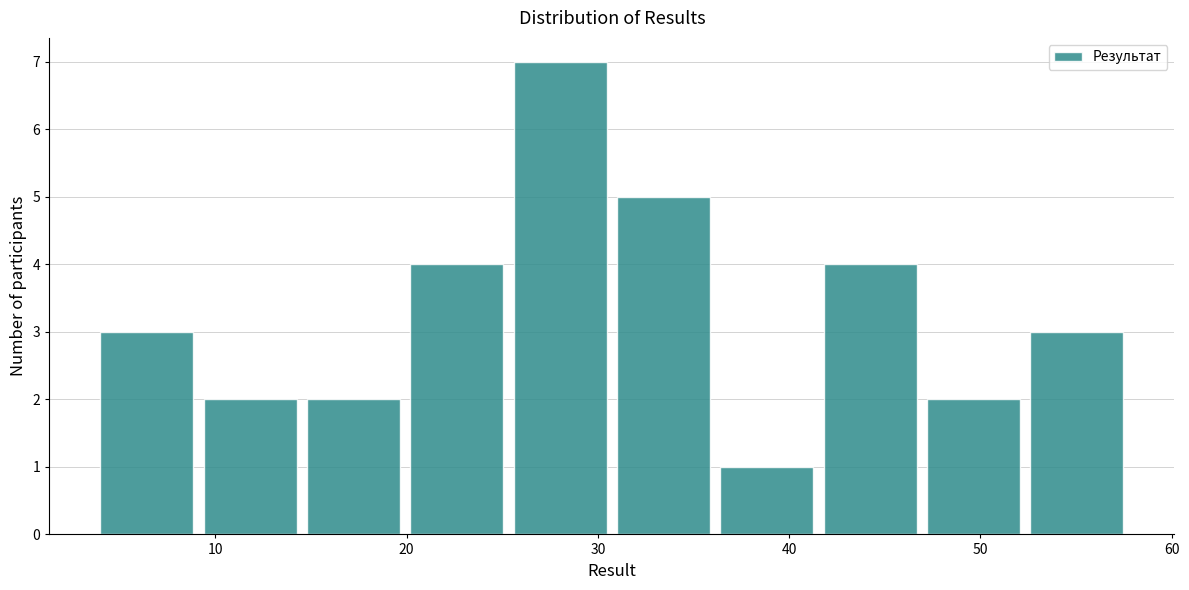

What is the height of the bar covering 4.0 to 9.4 on the x-axis? Neither the bar edges nor the heights are printed on the chart, so give them approximately, as read against the axes.

3